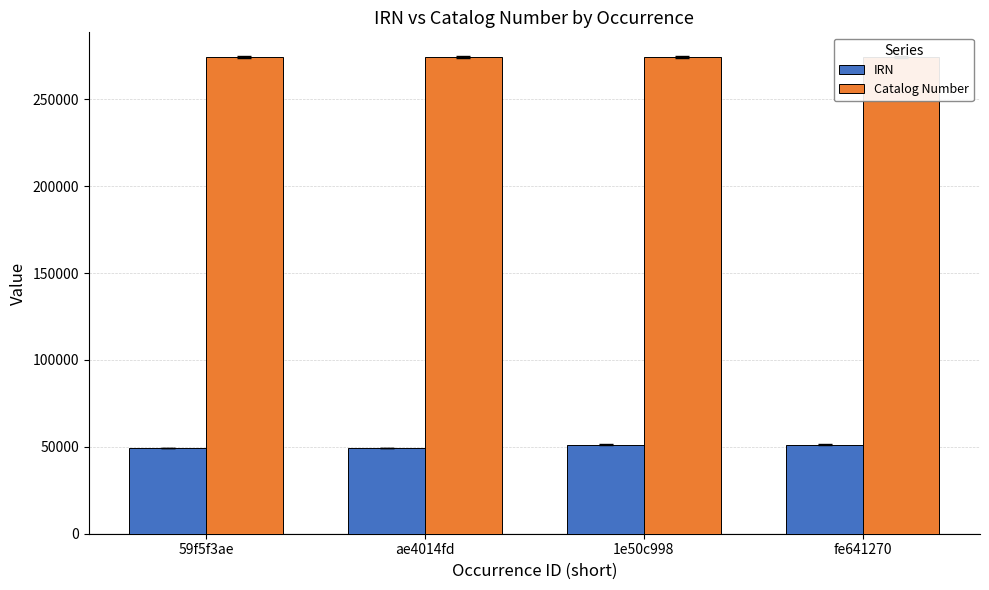

At which category is the sum across all series the highest?

fe641270